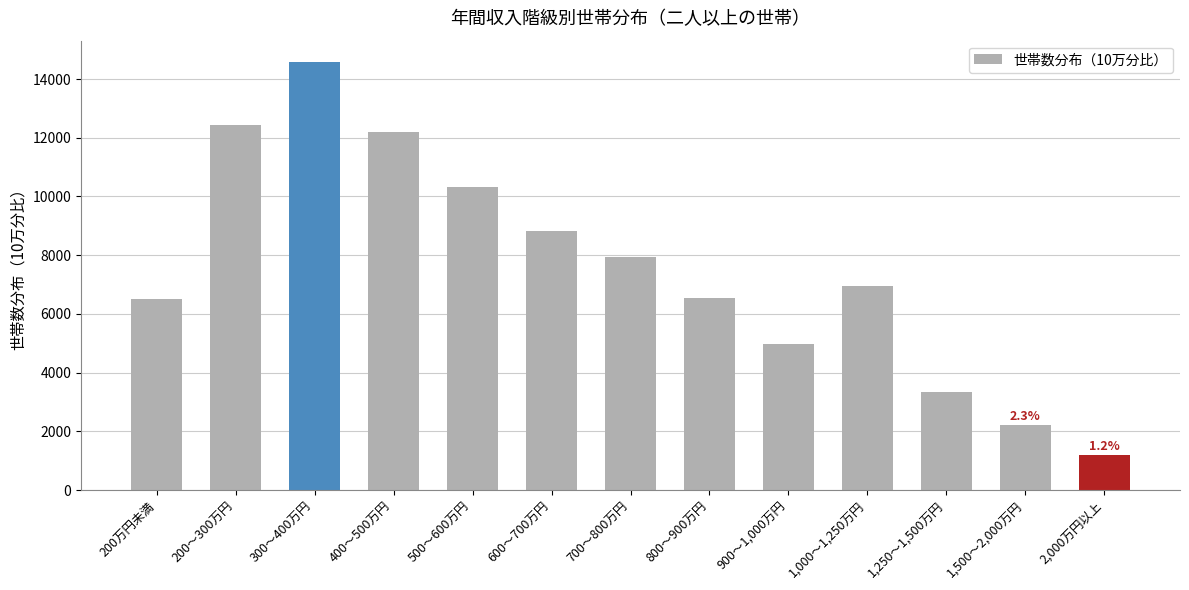

The value at 200万円未満 is 6501. True or false?

True